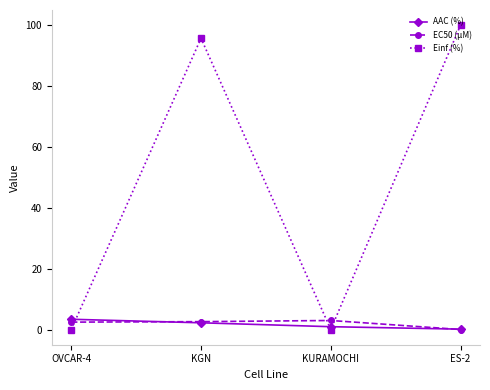

Is it true that Einf (%) equals 64.9 at ES-2?

False